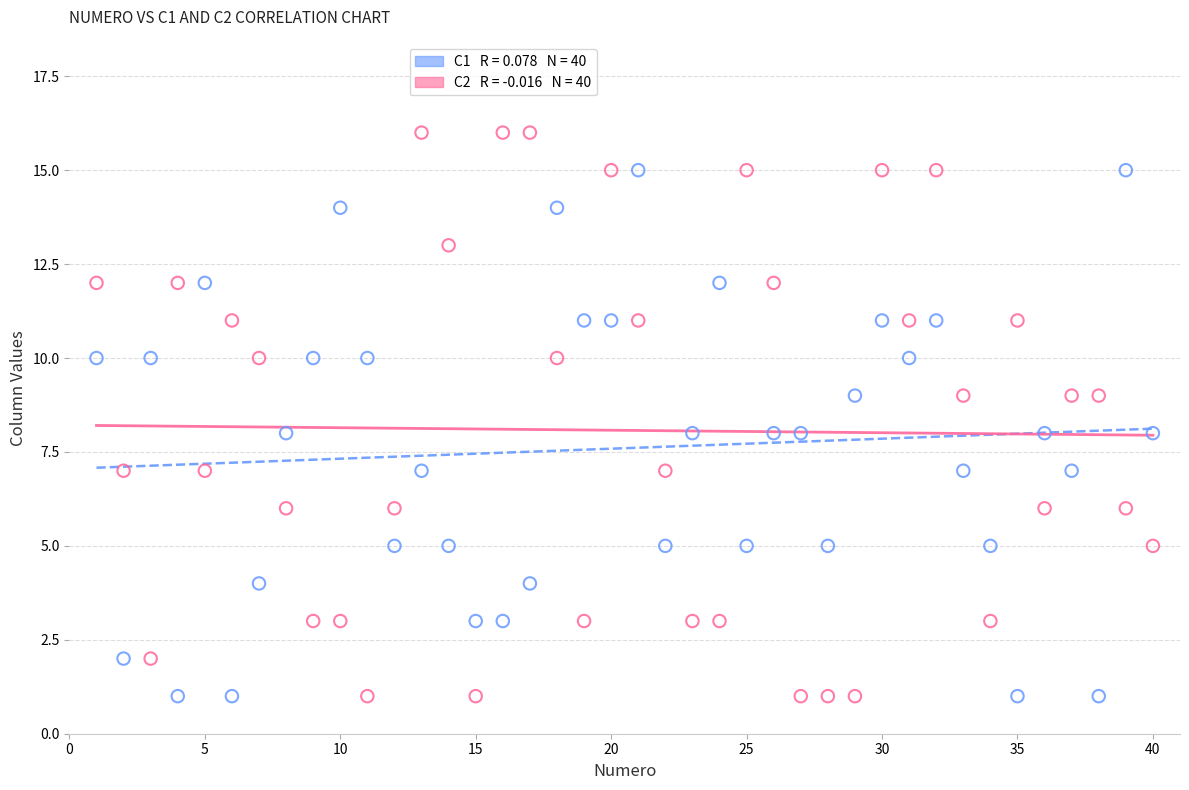

Across all data points, what is the range of Y values (max minus min)?

15